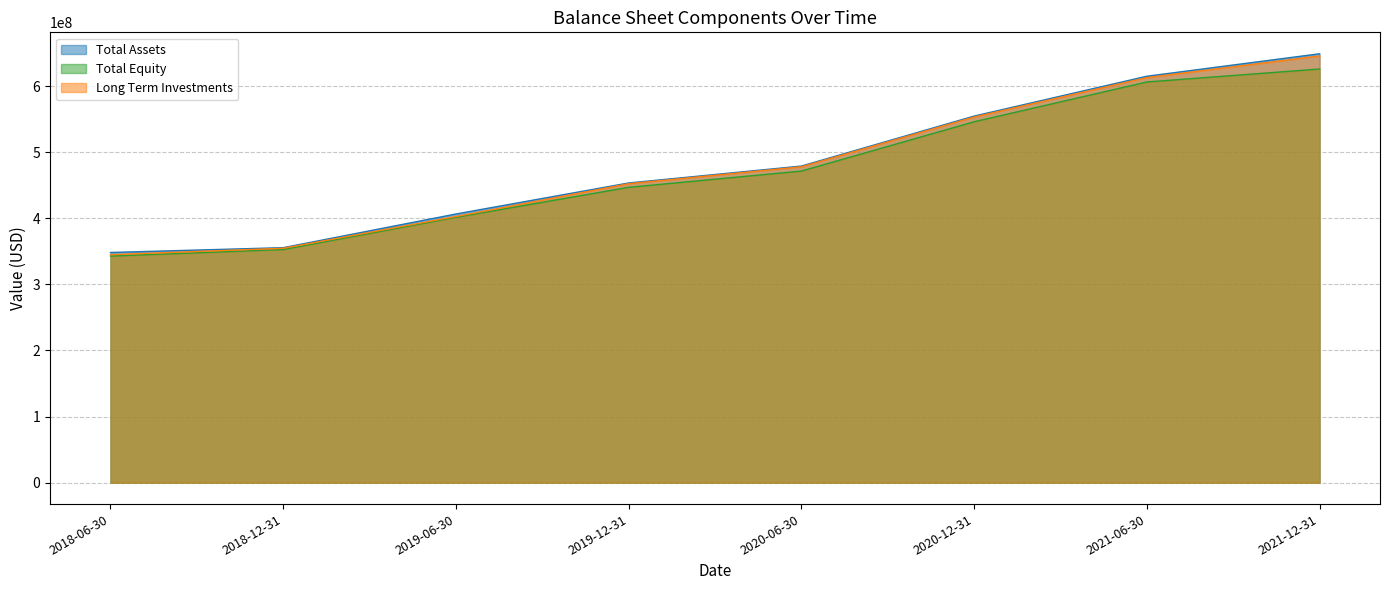

Read the Total Assets value at 2019-12-31, to the nearest 100.

453354700